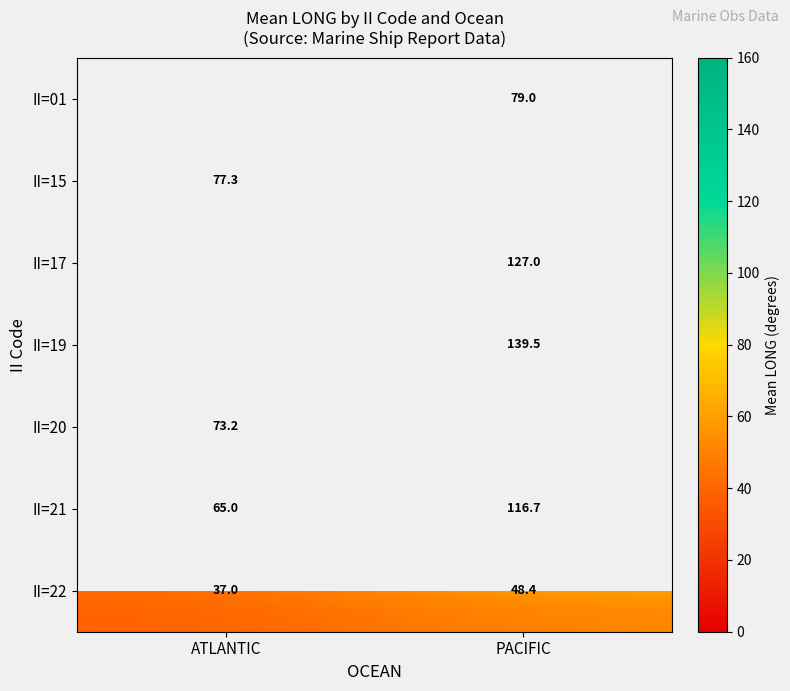

Is it true that II=21 equals 94.6 at ATLANTIC?

False